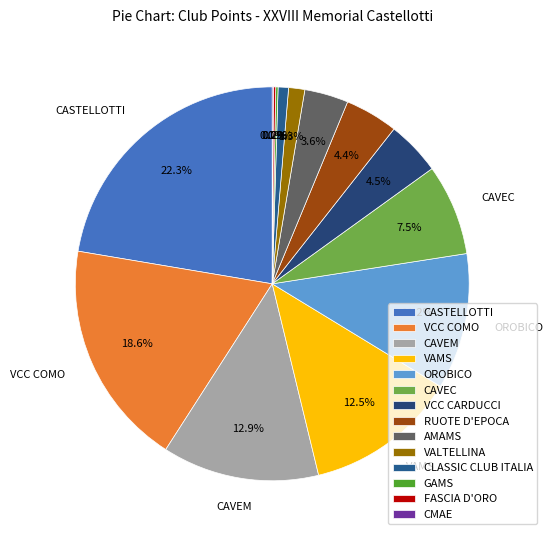

To the nearest percent, what is the combined percentage of OROBICO and VCC COMO?

30%